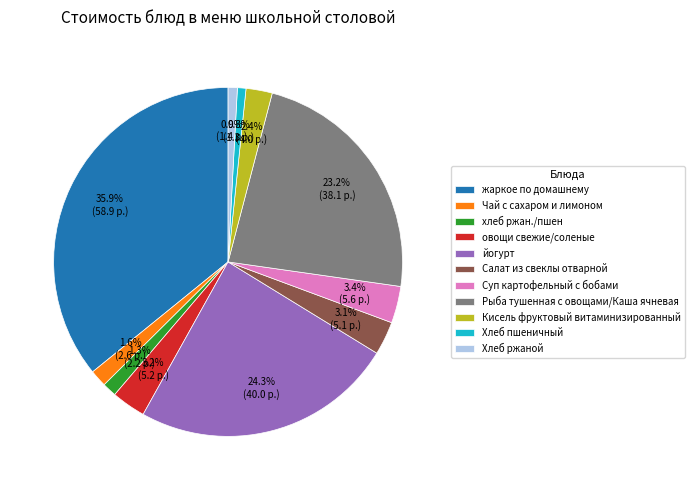

To the nearest percent, what is the difference between the largest and smallest slice percentages?

35%